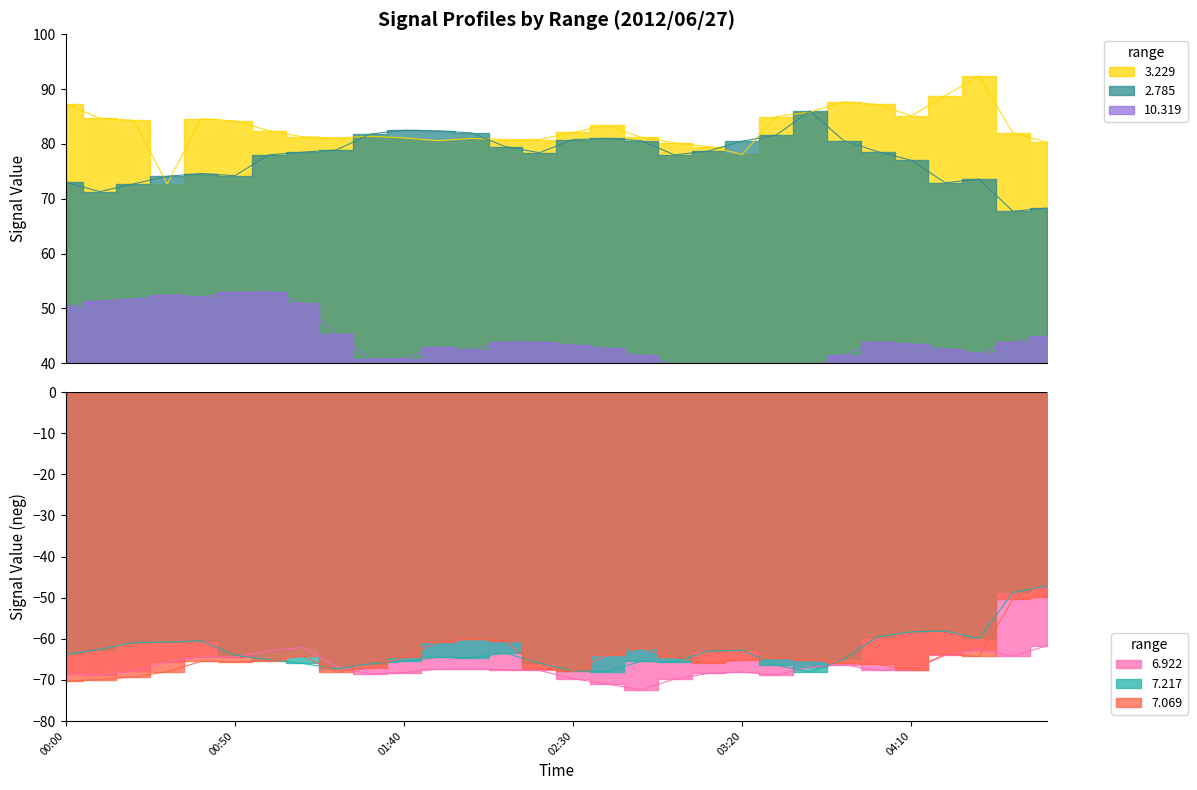

At 2012/06/27 01:10, list the series in order from smallest to largest.

7.217, 7.069, 6.922, 10.319, 2.785, 3.229